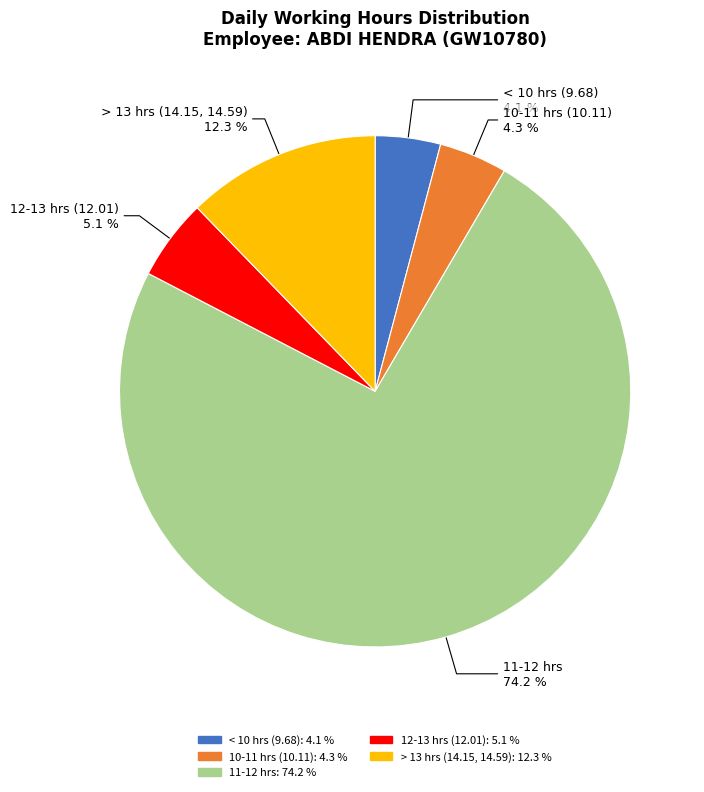

Is there any slice that represents more than half of the pie?

Yes